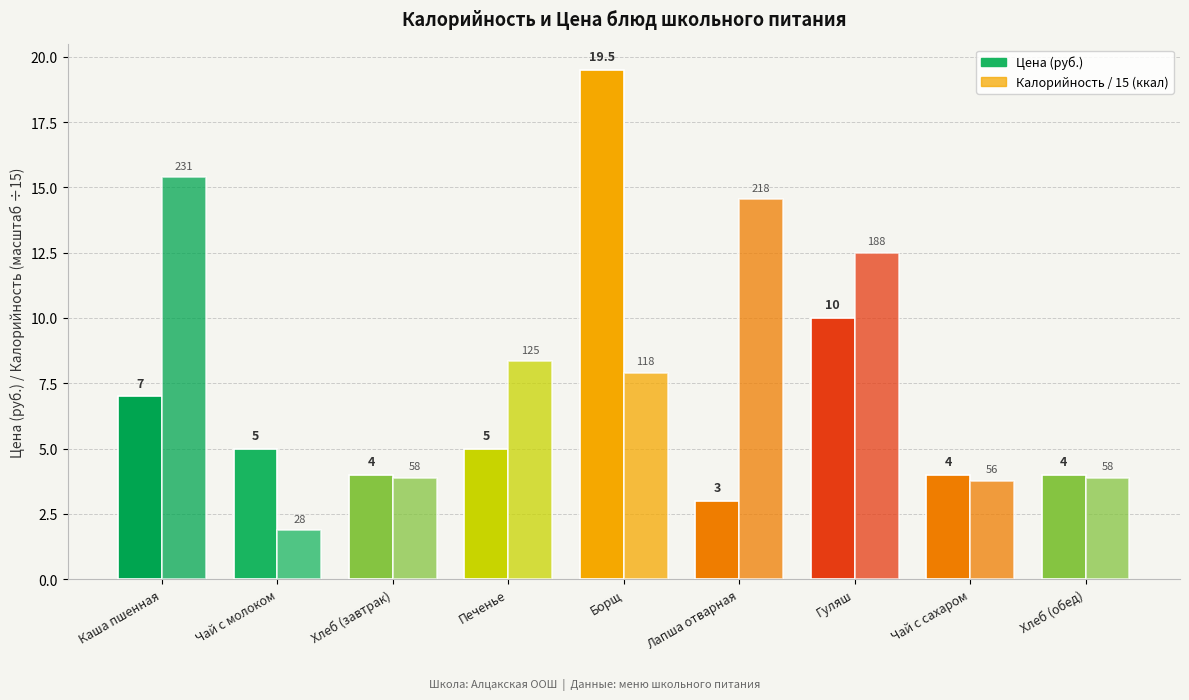

How many bars are there in total?

18